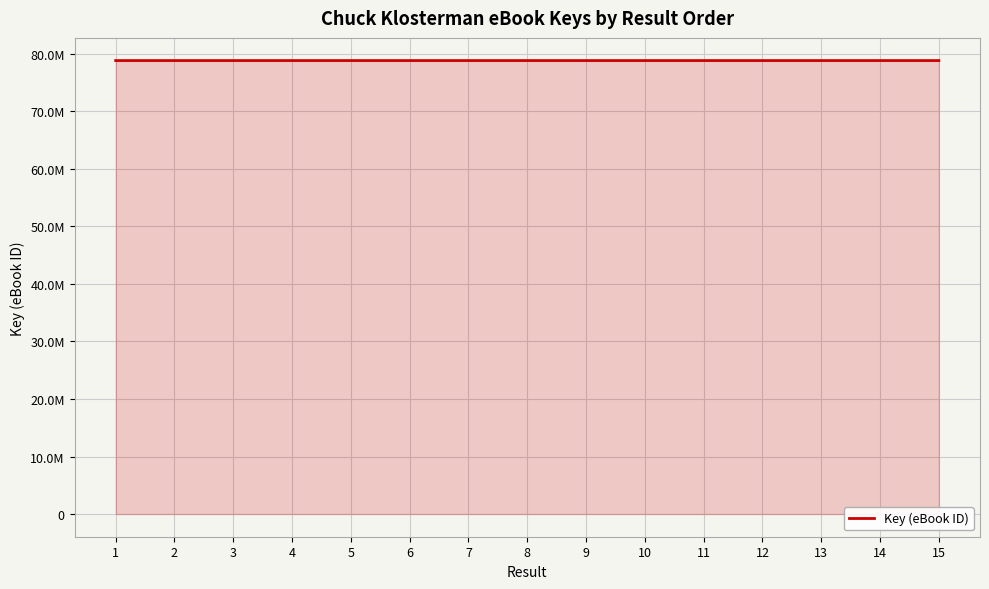

Rank the categories by value from lowest to highest.

13, 7, 14, 8, 1, 5, 4, 2, 9, 12, 3, 10, 15, 6, 11